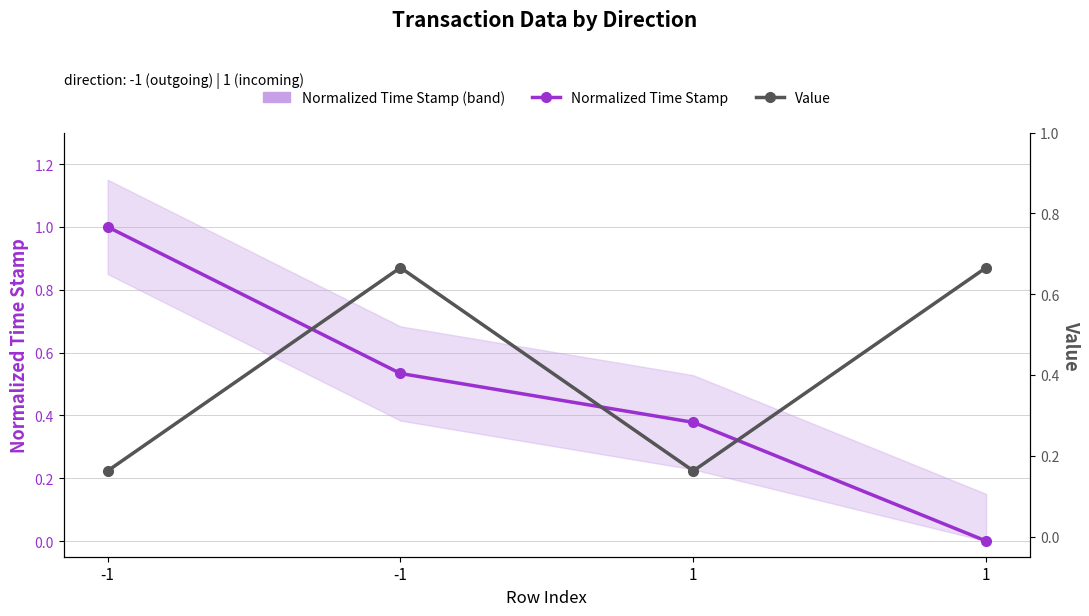

The Normalized Time Stamp series shows 0.2 at 1. True or false?

False